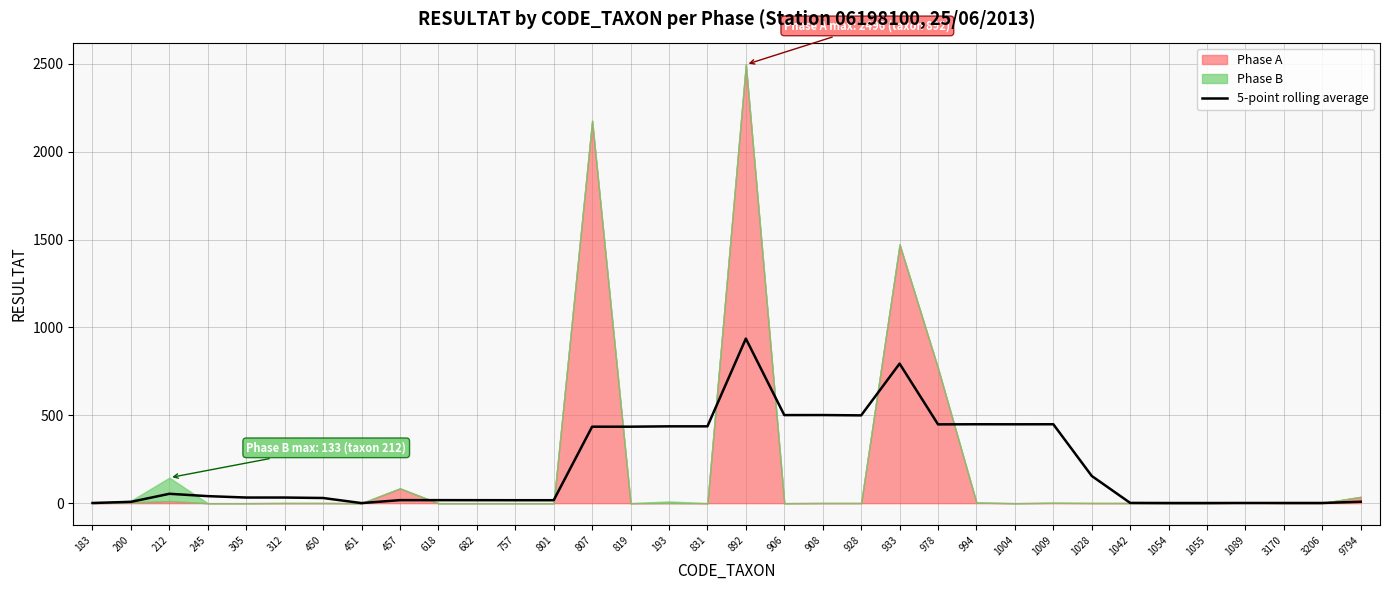

Is it true that the value at 312 is 6.7?

False